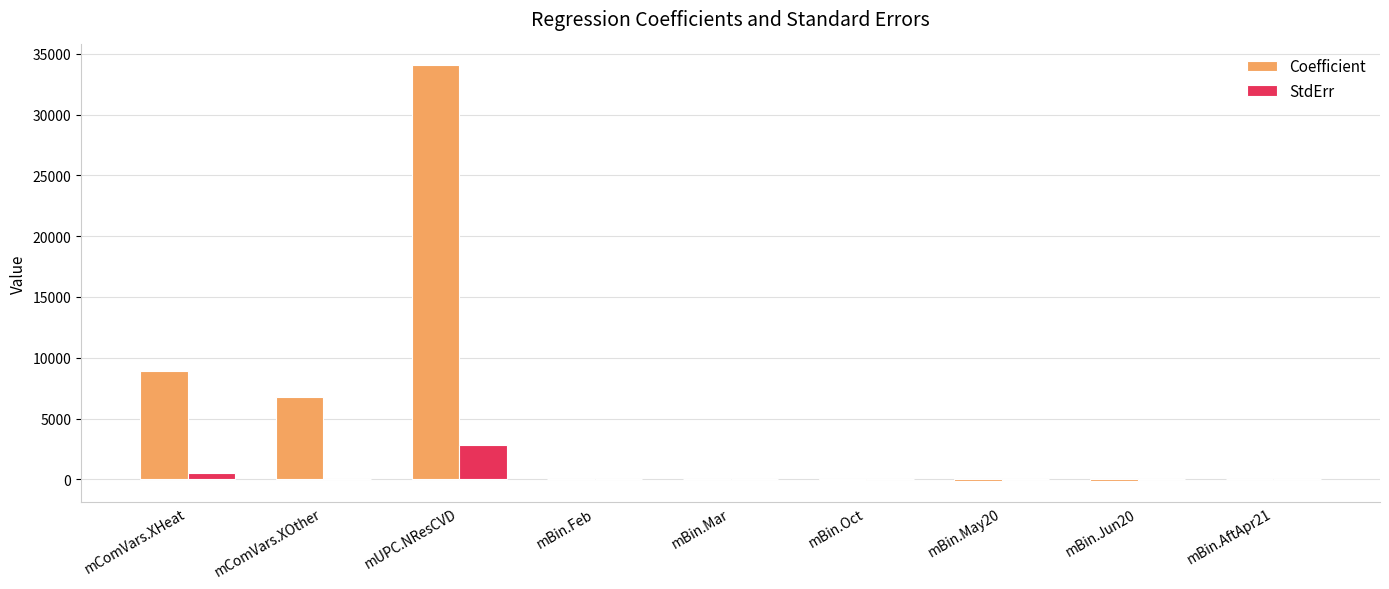

True or false: StdErr has a value of 2825.5 at mUPC.NResCVD.

True